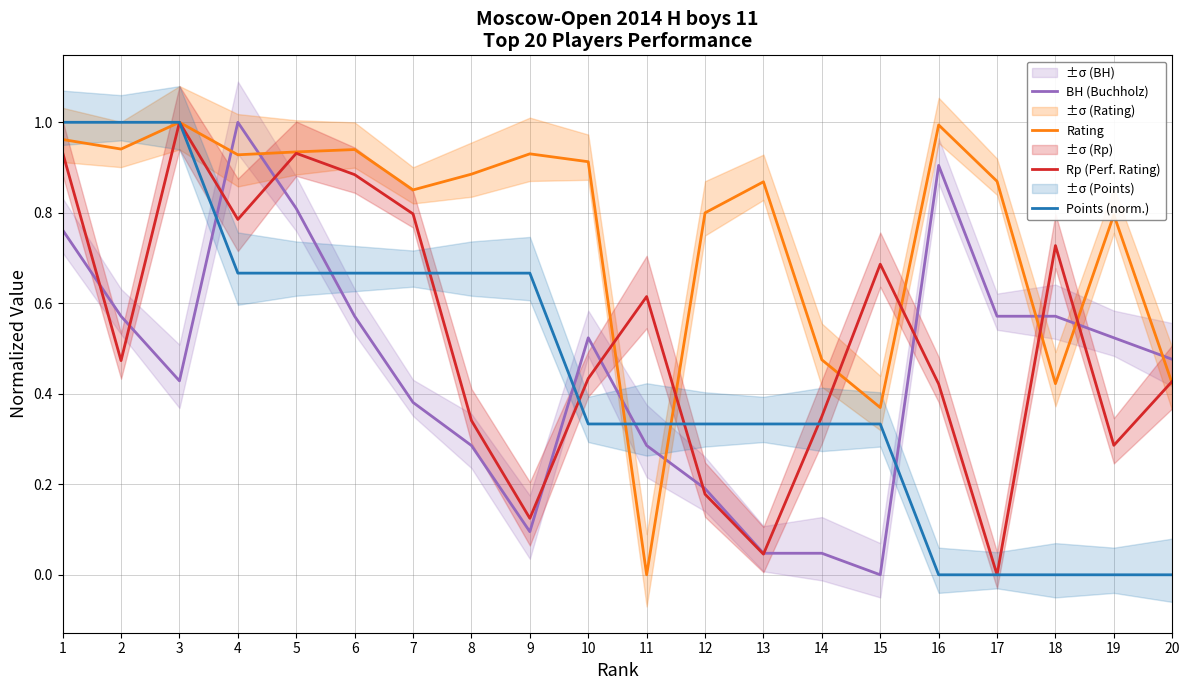

Reading left to right, transcribe all the data shown in this chart.

BH (Buchholz): 0.8	0.6	0.4	1.0	0.8	0.6	0.4	0.3	0.1	0.5	0.3	0.2	0.0	0.0	0.0	0.9	0.6	0.6	0.5	0.5
Rating: 1.0	0.9	1.0	0.9	0.9	0.9	0.9	0.9	0.9	0.9	0.0	0.8	0.9	0.5	0.4	1.0	0.9	0.4	0.8	0.4
Rp (Perf. Rating): 0.9	0.5	1.0	0.8	0.9	0.9	0.8	0.3	0.1	0.4	0.6	0.2	0.0	0.4	0.7	0.4	0.0	0.7	0.3	0.4
Points (norm.): 1.0	1.0	1.0	0.7	0.7	0.7	0.7	0.7	0.7	0.3	0.3	0.3	0.3	0.3	0.3	0.0	0.0	0.0	0.0	0.0